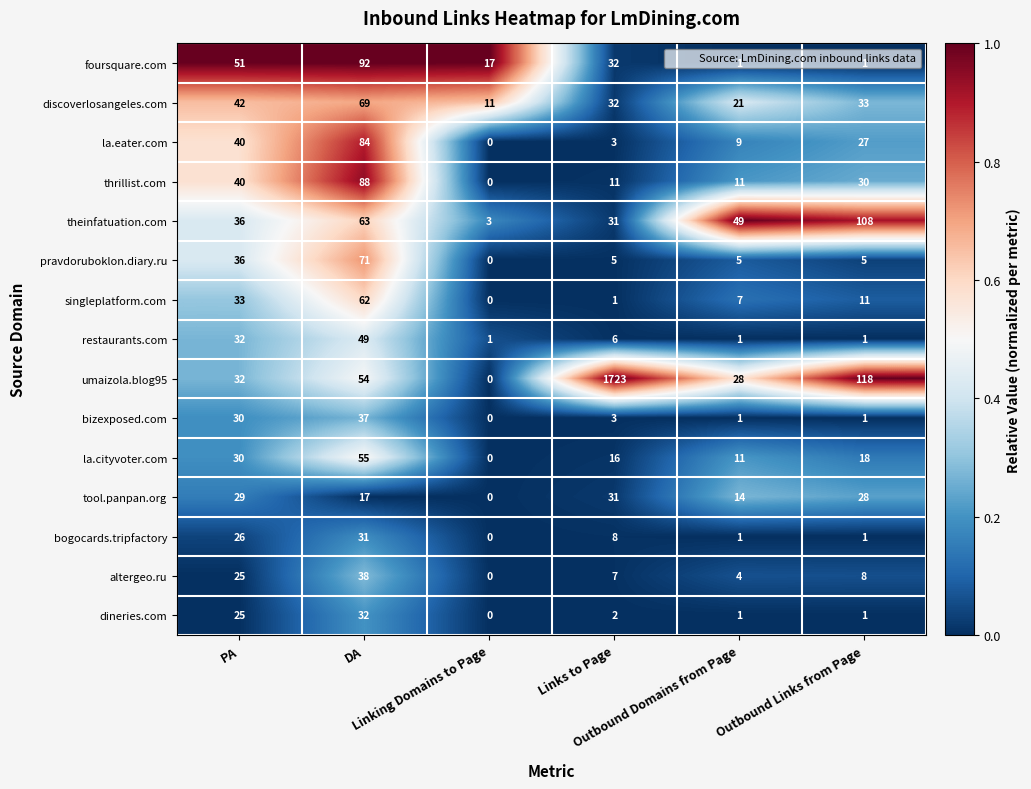

Which series has the largest total across all categories?

umaizola.blog95